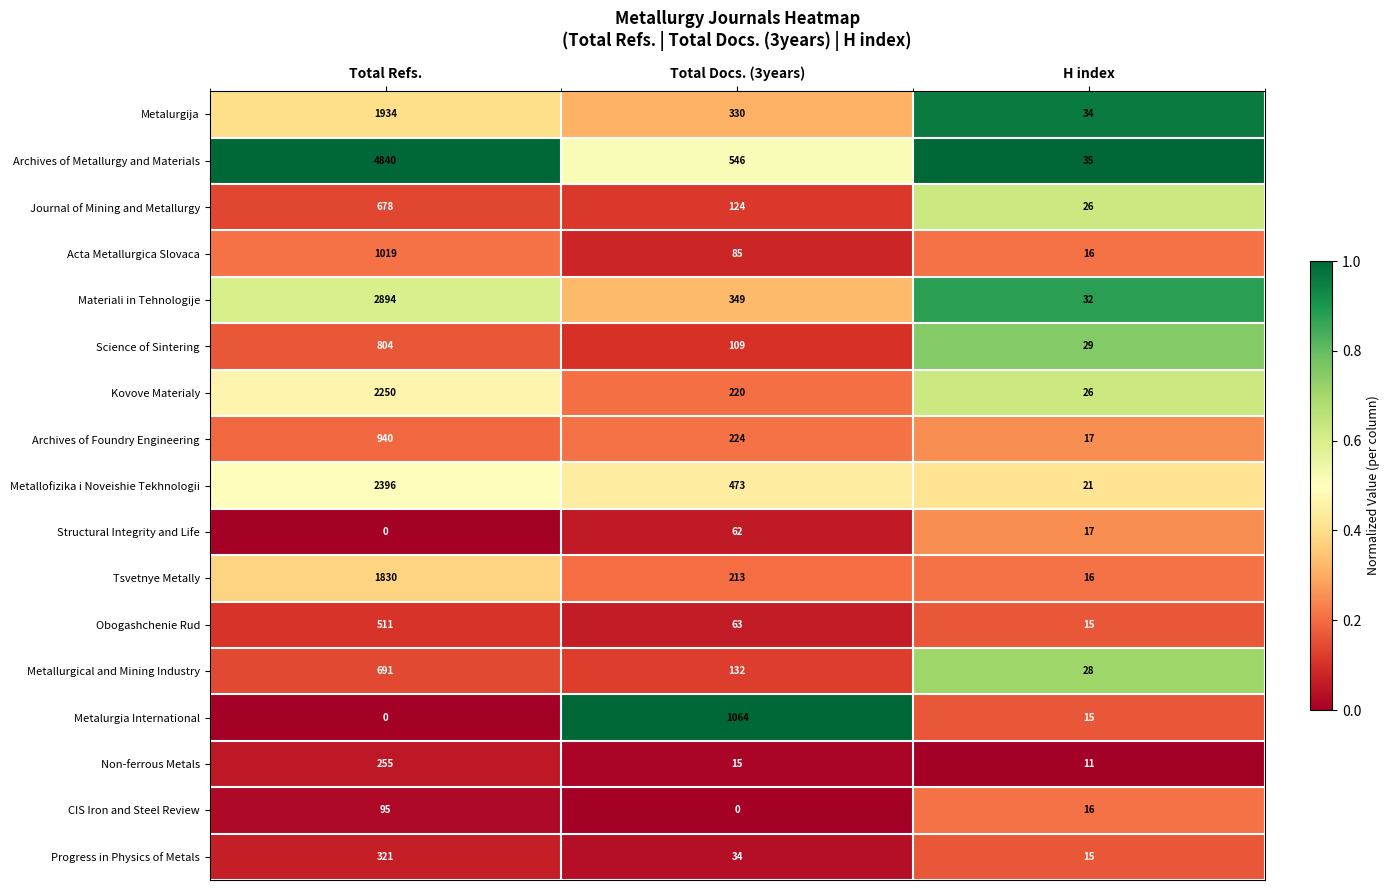

What value does the Progress in Physics of Metals series have at H index, to the nearest 5?

15